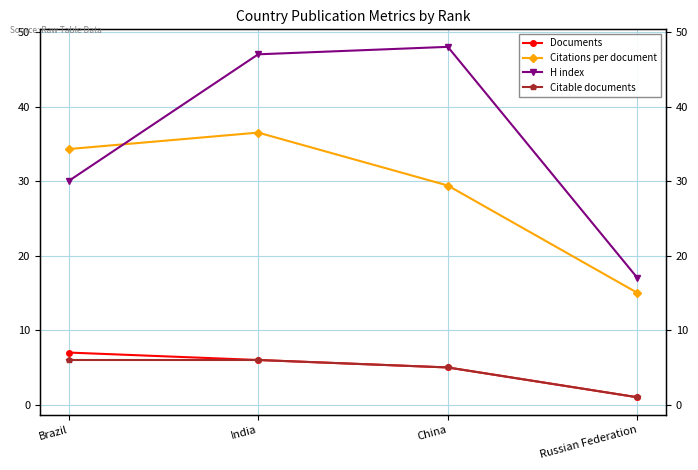

Which has a higher value, Brazil or China?

Brazil